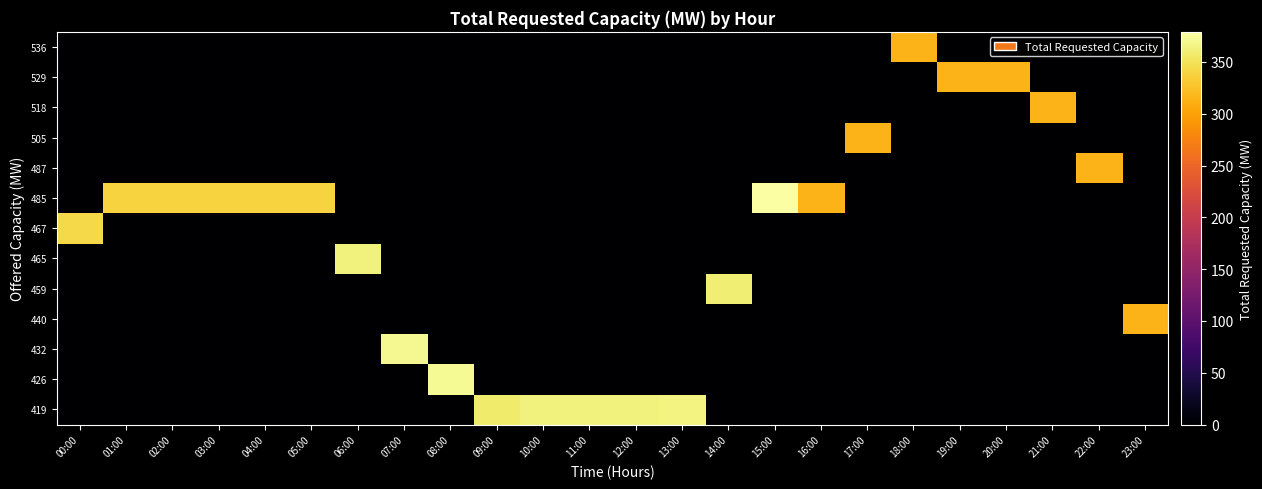

What is the total value across all series at 22:00?

314